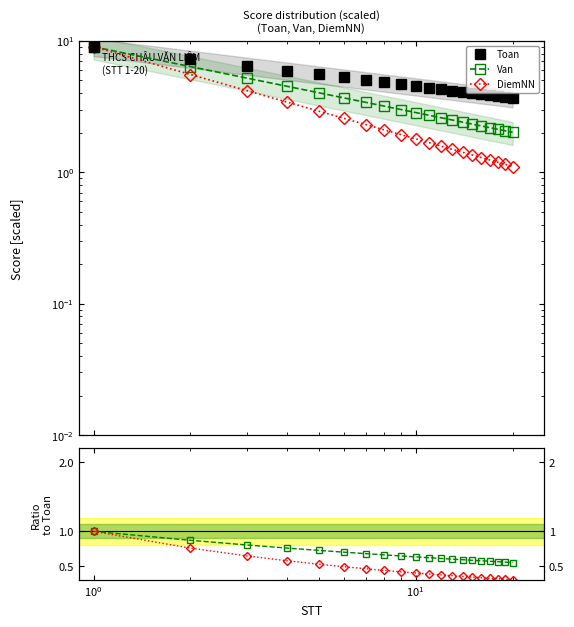

True or false: Van has more than 0 points higher than both neighbors.

False